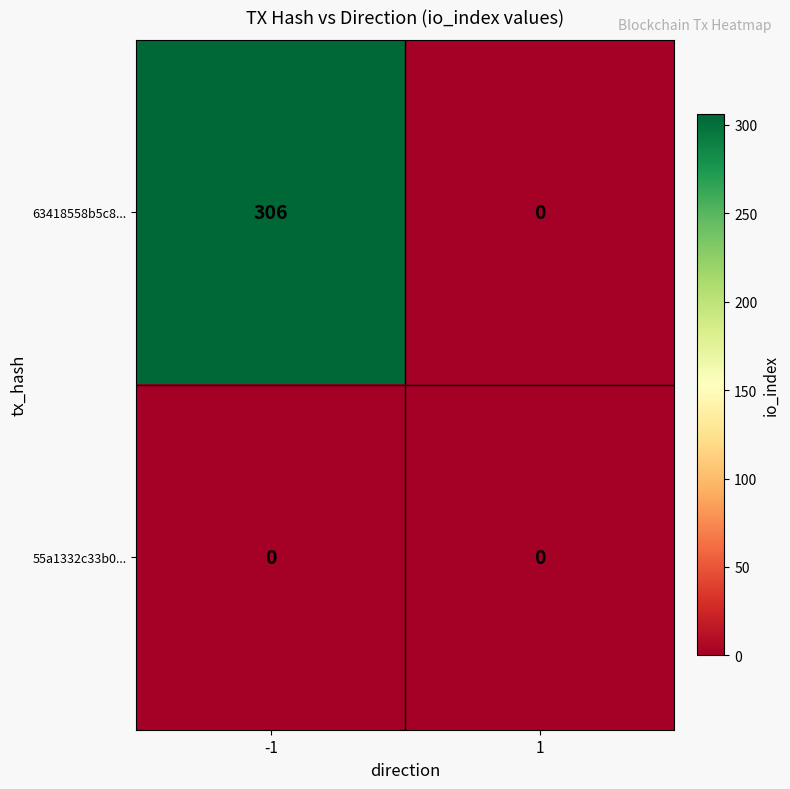

True or false: 63418558b5c8... has a value of 165 at -1.

False